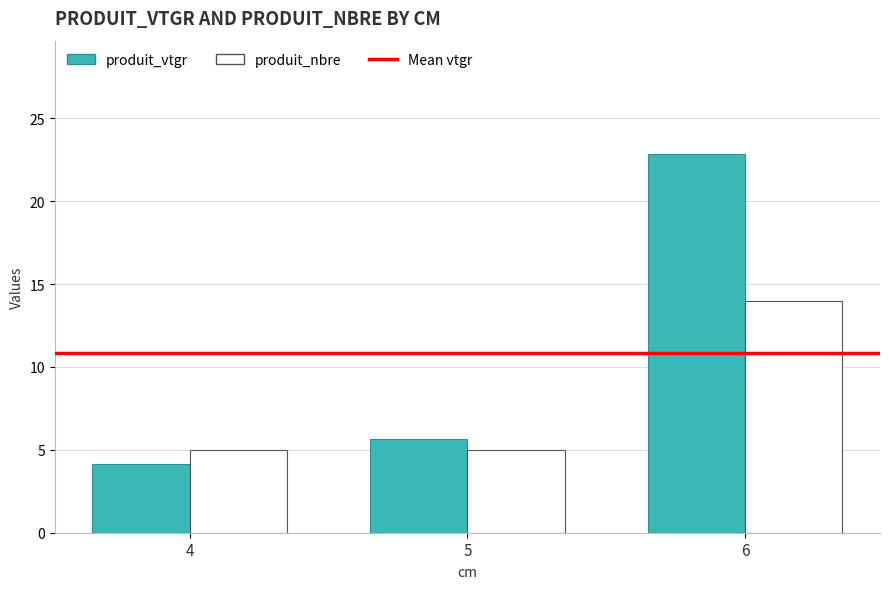

How many bars are there in each group?

2